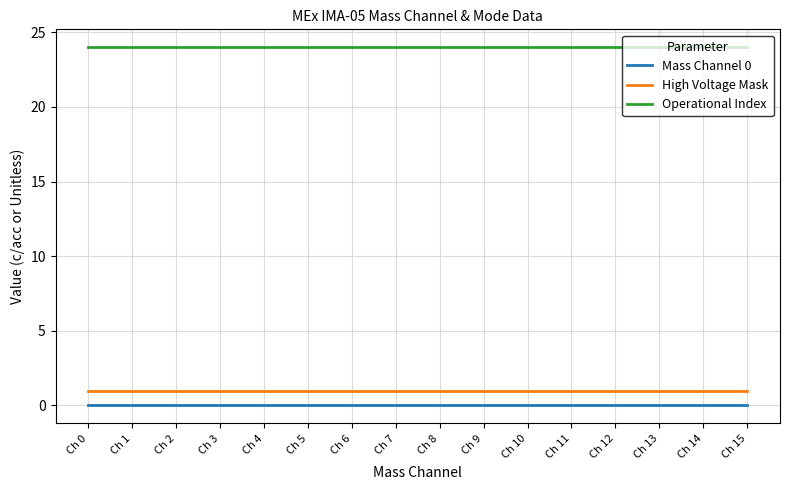

What is the spread (max minus min) of values at Ch 5?

24